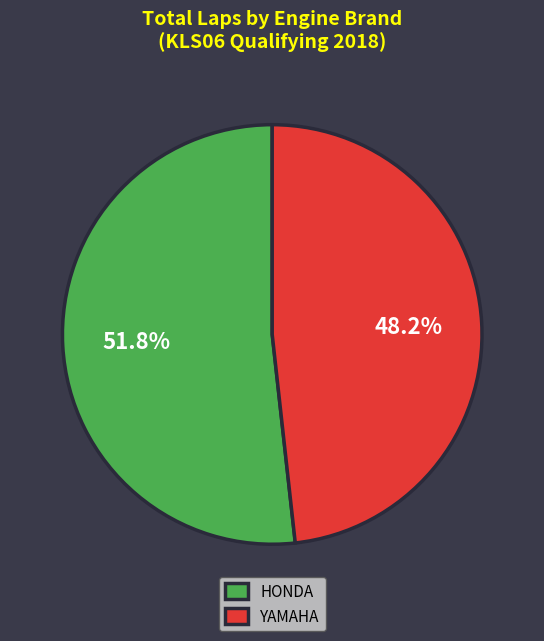

Between YAMAHA and HONDA, which is larger?

HONDA